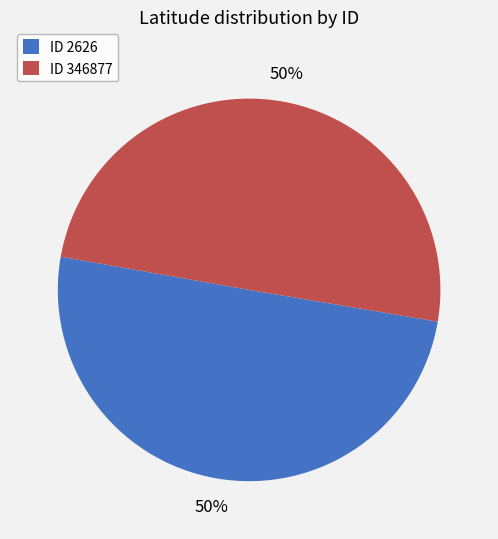

To the nearest percent, what percentage of the pie is ID 2626?

50%